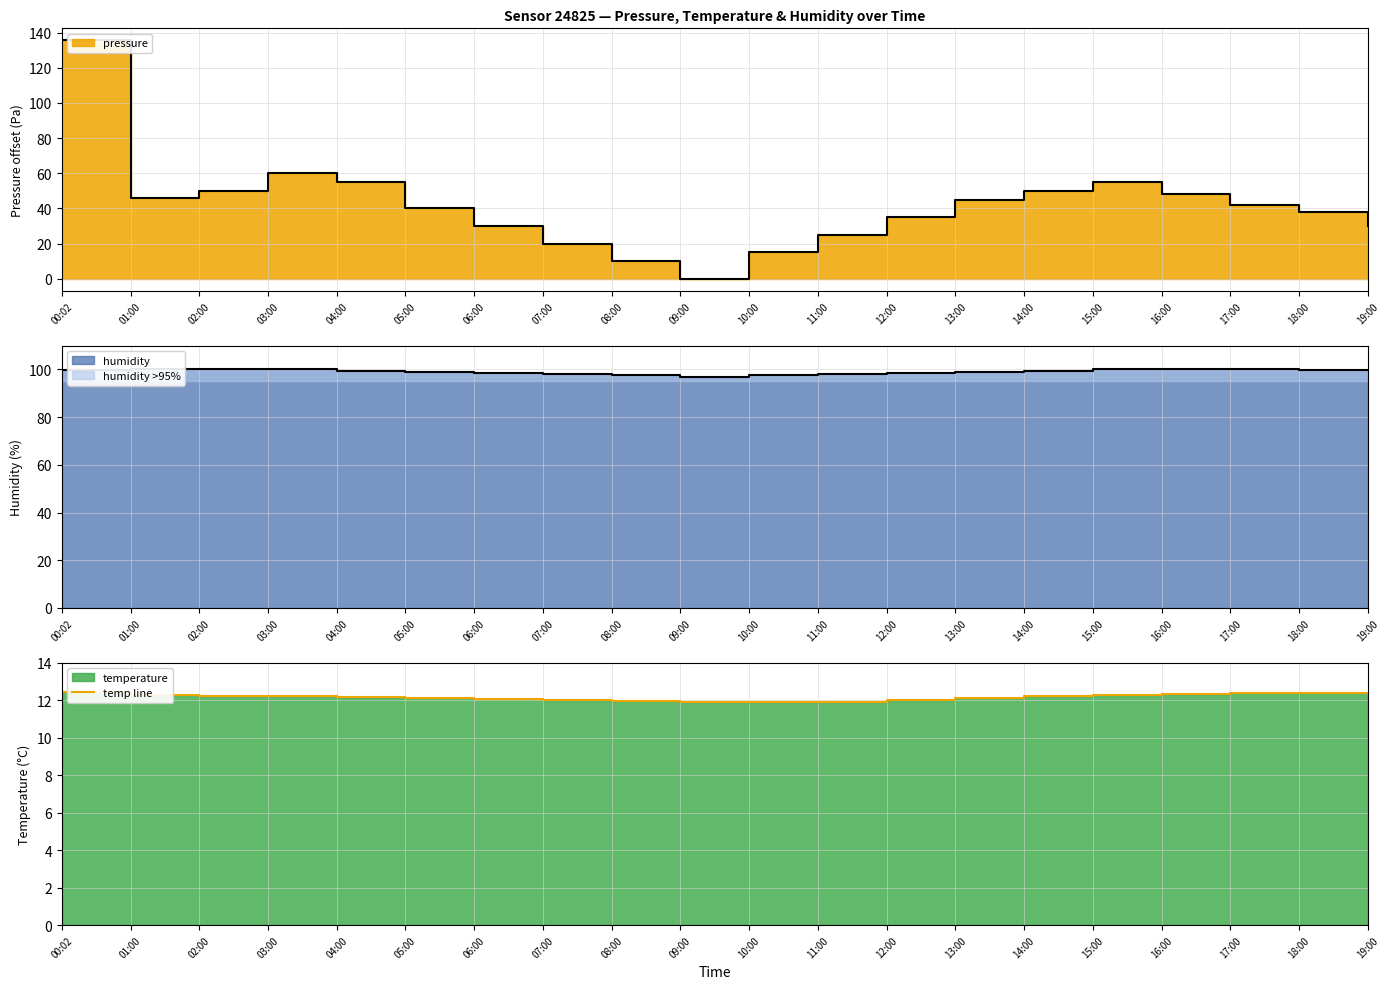

Rank the categories by value from lowest to highest.

10:00, 09:00, 11:00, 08:00, 07:00, 12:00, 06:00, 05:00, 13:00, 04:00, 03:00, 14:00, 02:00, 01:00, 15:00, 16:00, 19:00, 18:00, 17:00, 00:02